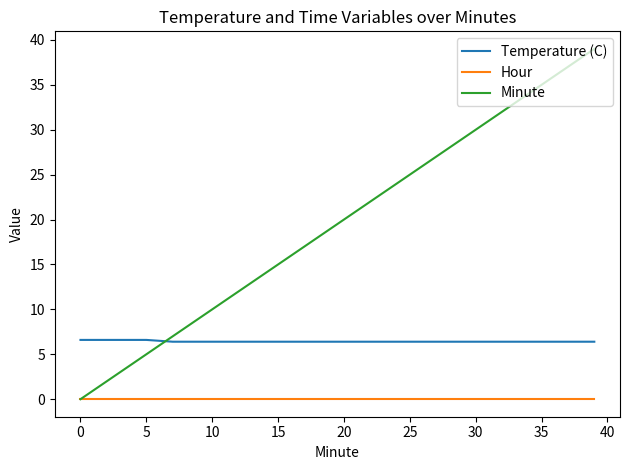

What is the lowest value of the Temperature (C) series?

6.4